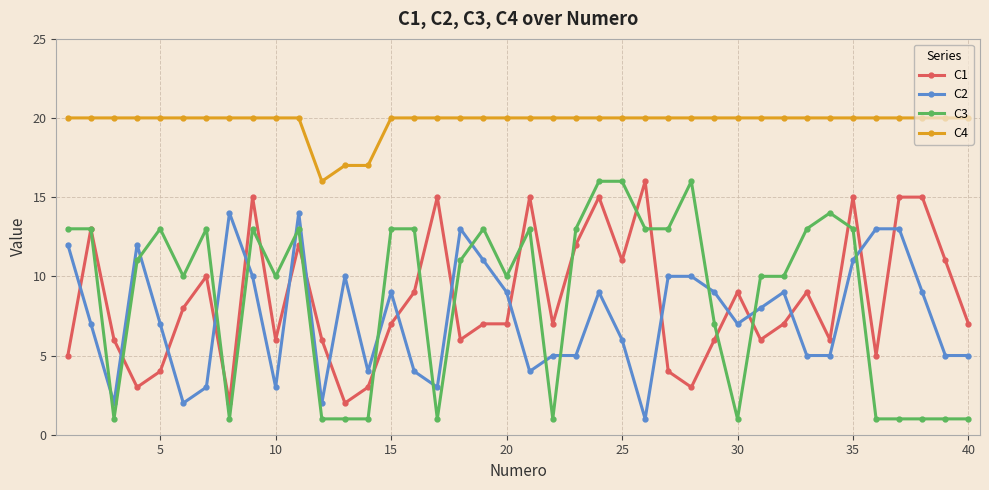

True or false: C2 and C4 intersect in this chart.

False